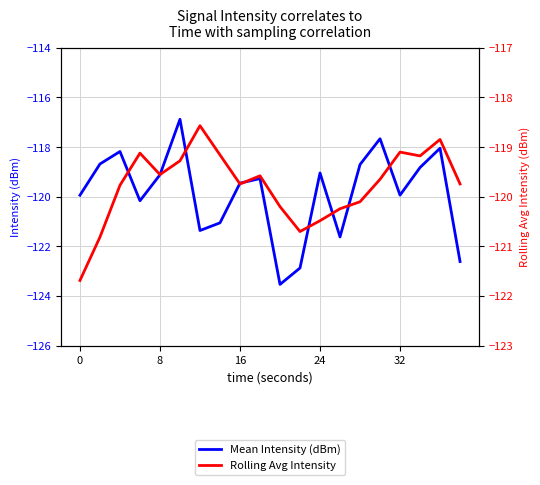

What is the greatest value displayed?

-116.9